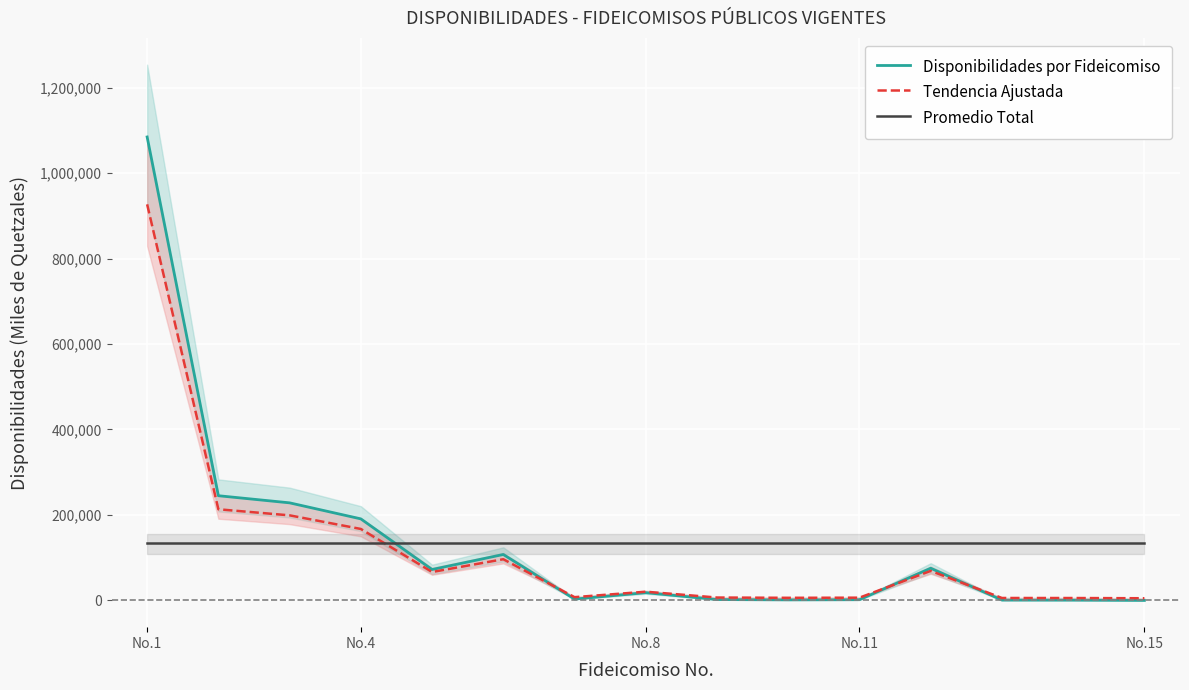

After their last crossing, which series has the higher values: Tendencia Ajustada or Promedio Total?

Promedio Total